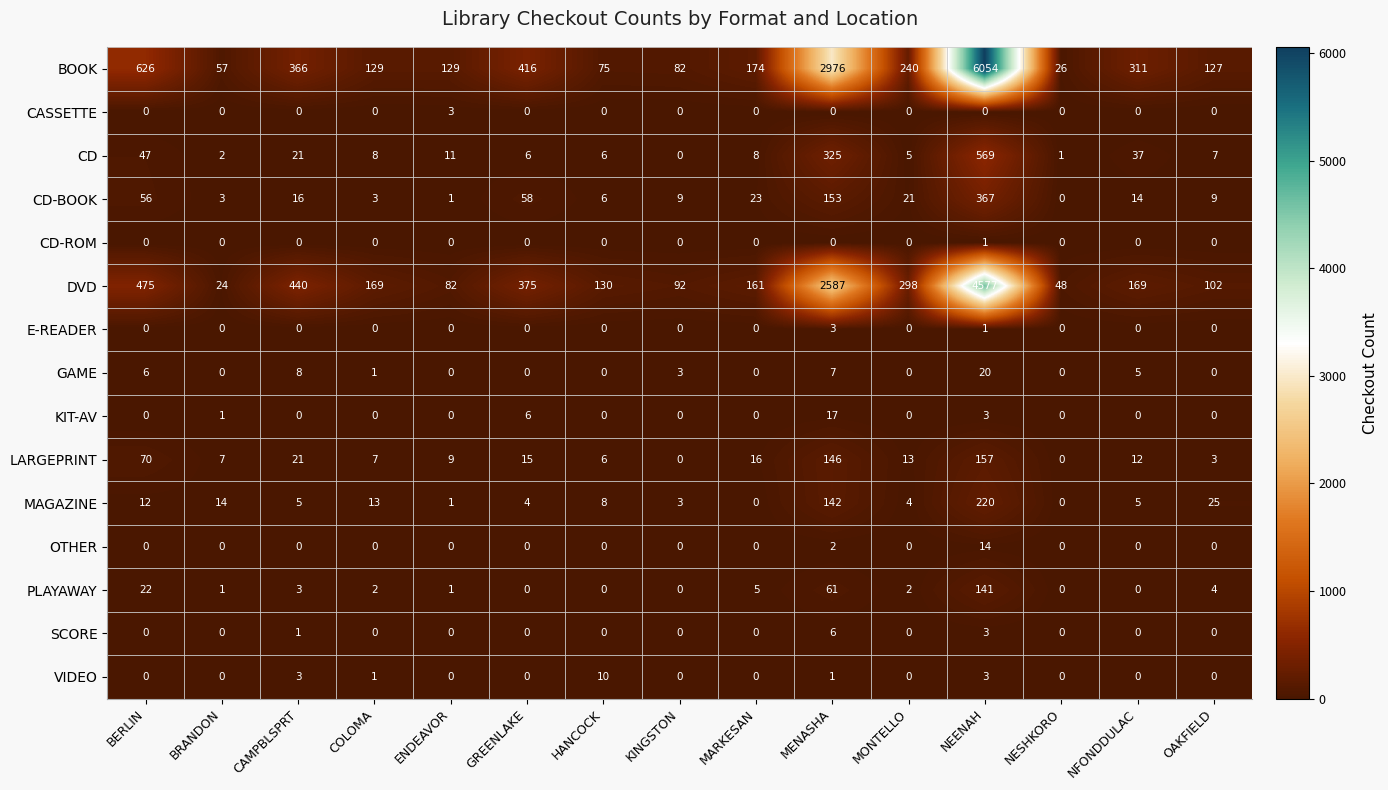

Between NFONDDULAC and OAKFIELD, which series saw the biggest shift?

BOOK